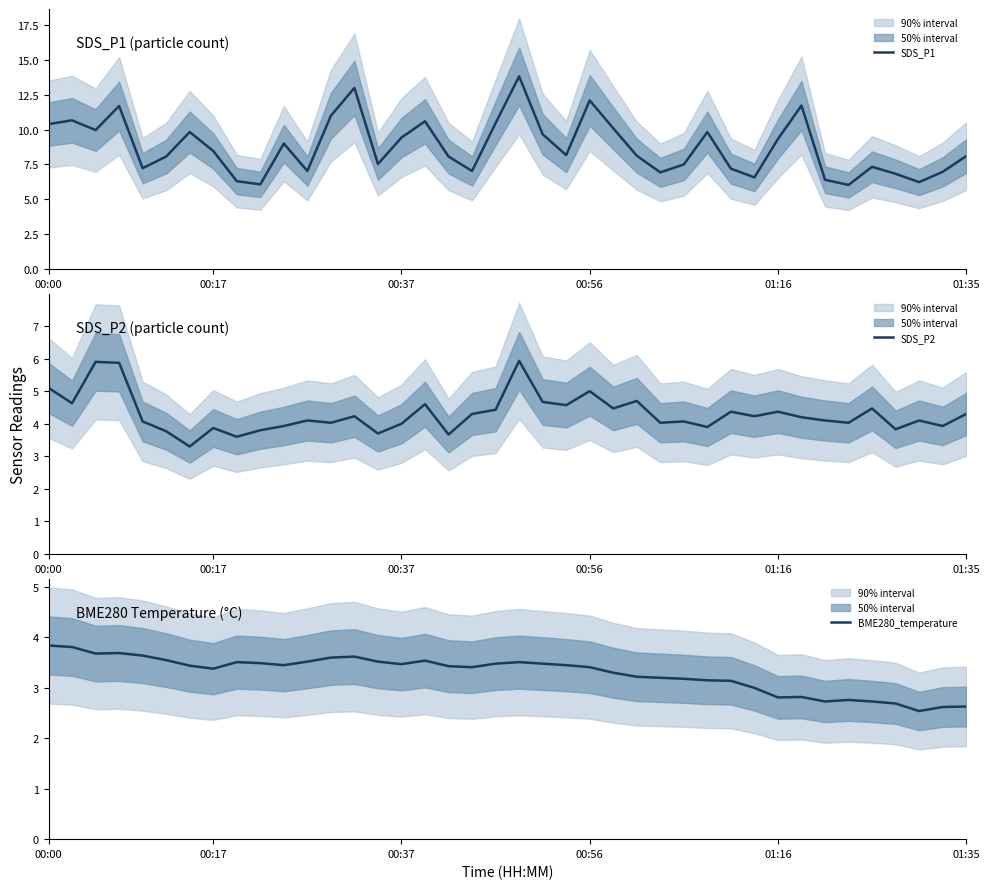

What is the maximum value for SDS_P2?

5.9